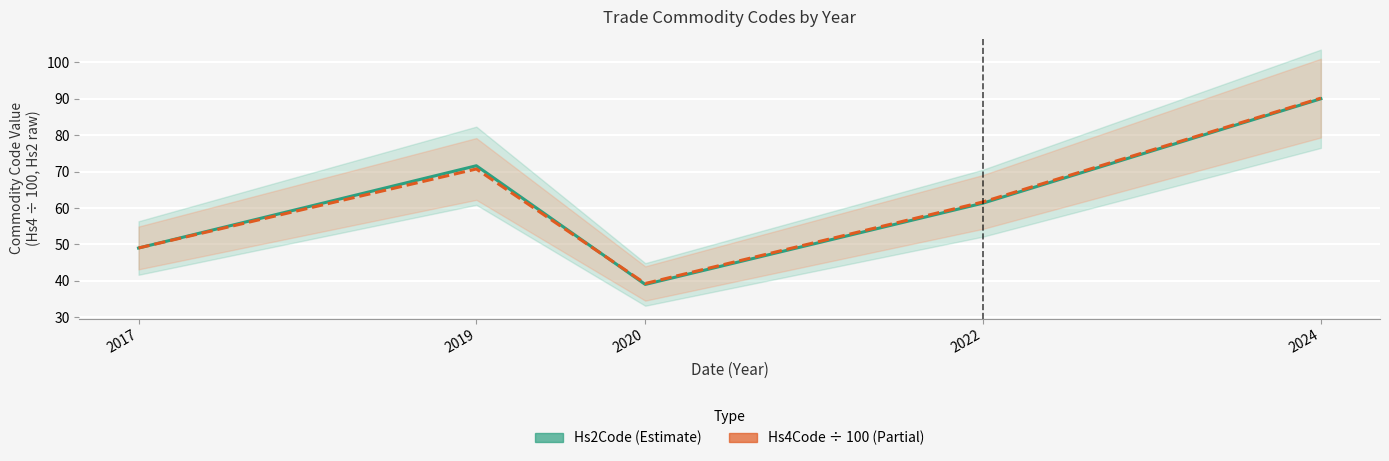

At how many categories does at least one series exceed 74?

1